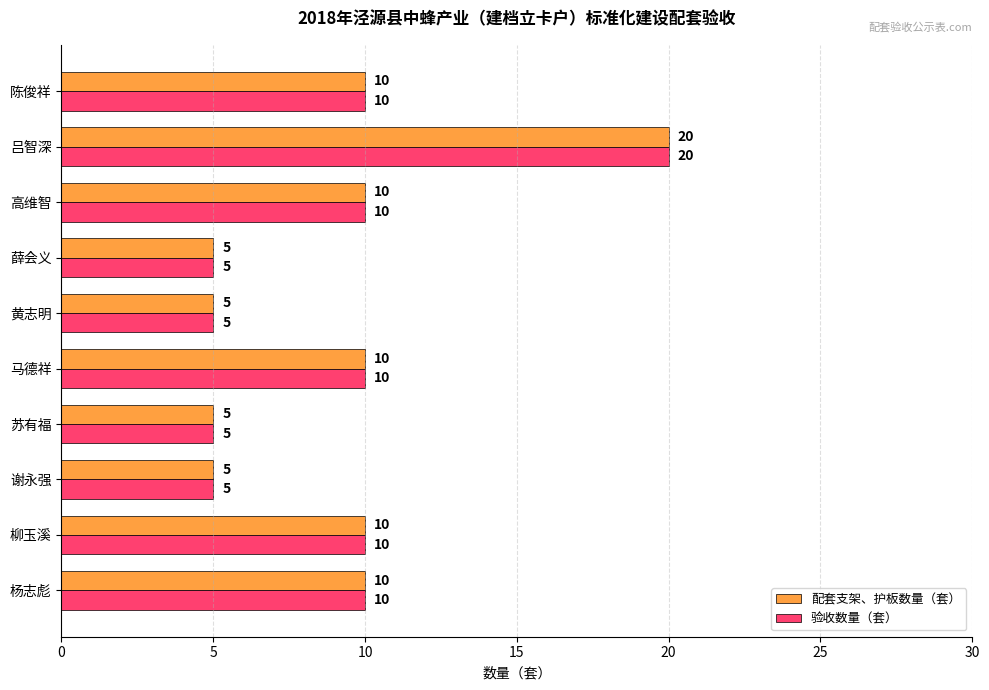

What is the greatest value displayed?

20